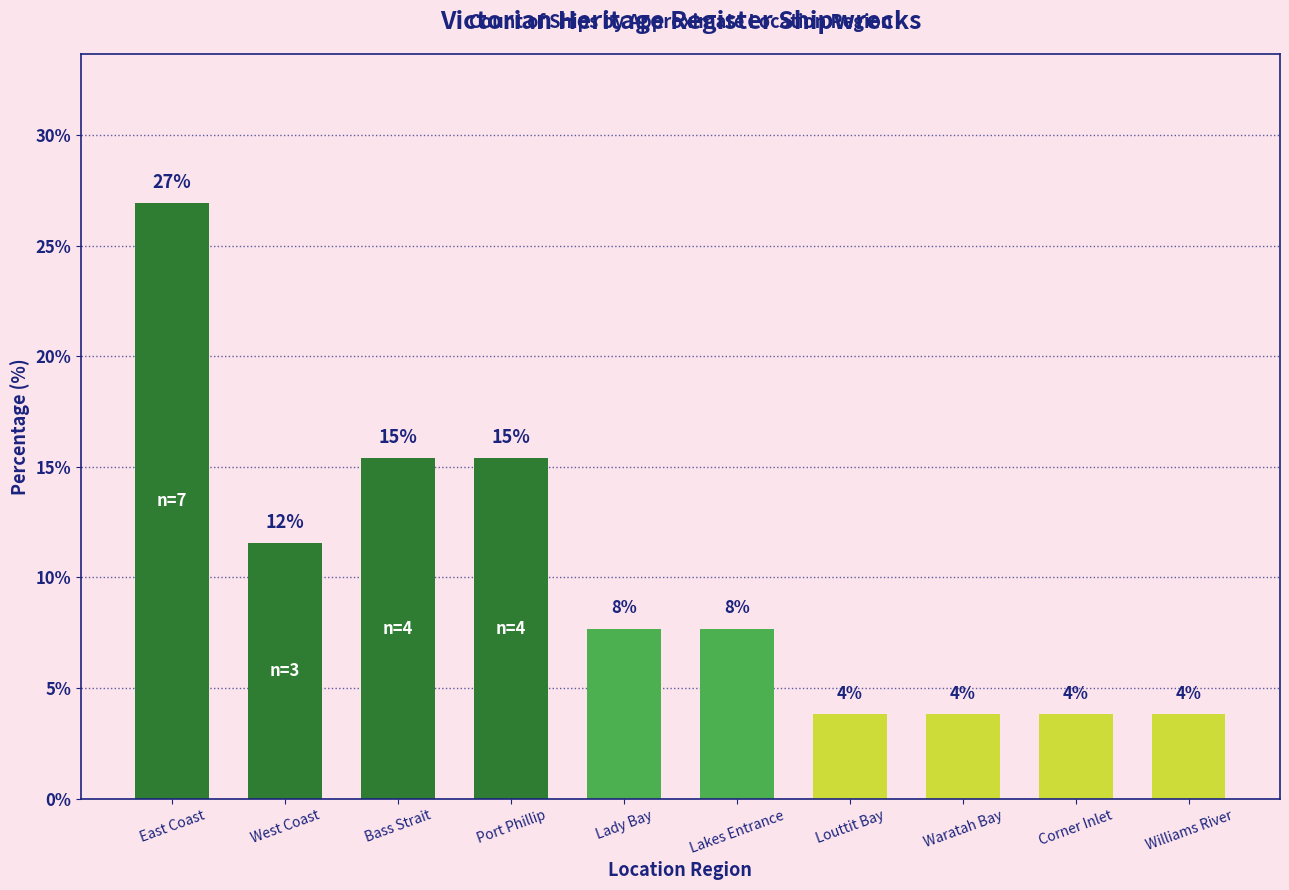

Rank the categories by value from lowest to highest.

Louttit Bay, Waratah Bay, Corner Inlet, Williams River, Lady Bay, Lakes Entrance, West Coast, Bass Strait, Port Phillip, East Coast